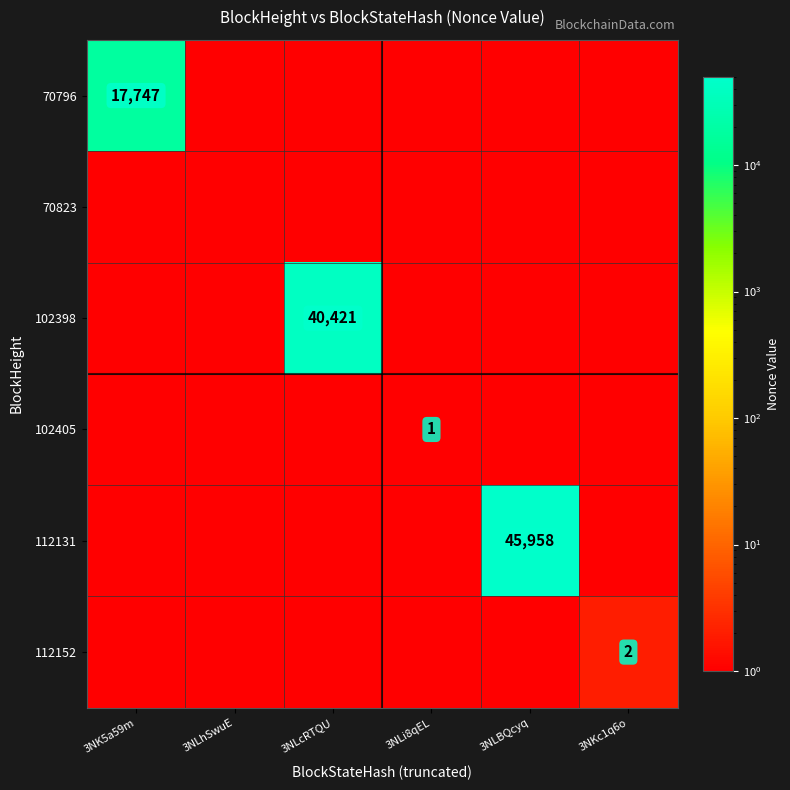

True or false: 112152 has a value of 2.0 at 3NKc1q6o.

True